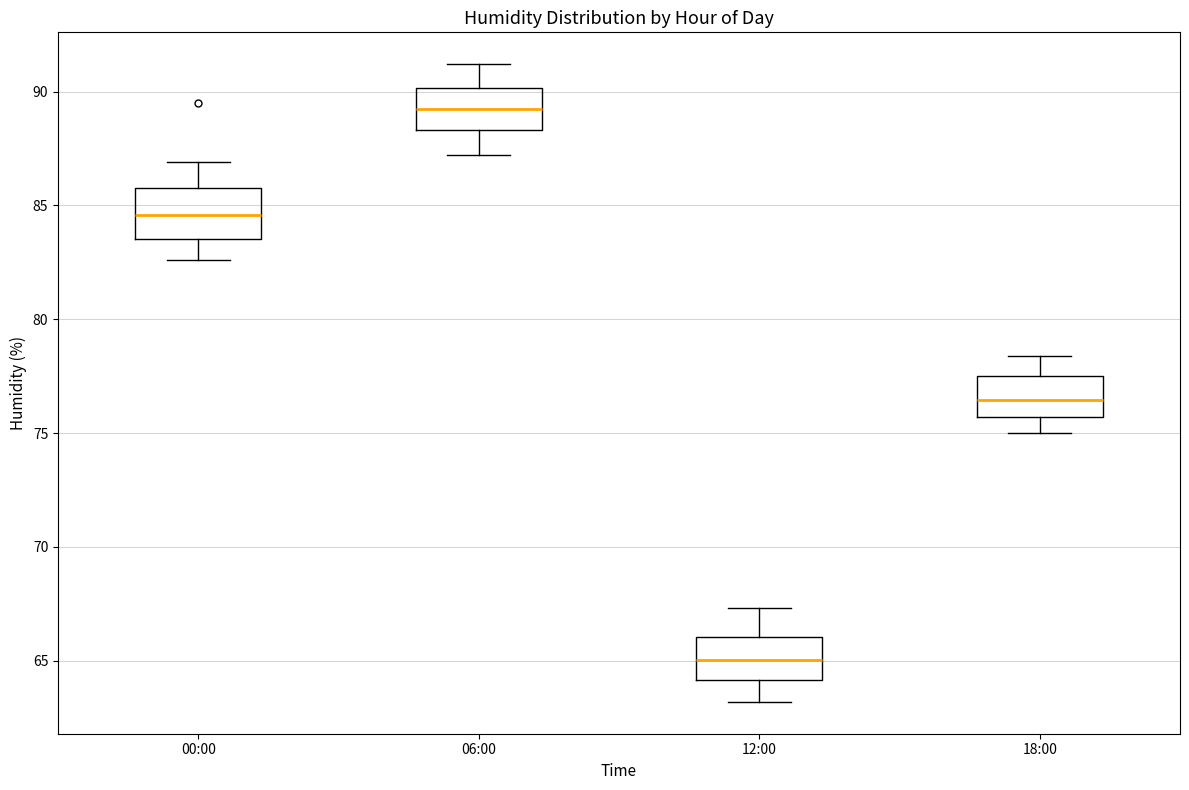

Reading left to right, transcribe this box plot: for each box, give where its median line is, the range the box spans, and where its two whiskers end, as read against the y-axis. The values are not printed on the chart, so give them approximately, as read against the axis.

00:00: median 84.5, box 83.5 to 86.0, whiskers 82.5 to 87.0
06:00: median 89.5, box 88.5 to 90.0, whiskers 87.0 to 91.0
12:00: median 65.0, box 64.0 to 66.0, whiskers 63.0 to 67.5
18:00: median 76.5, box 75.5 to 77.5, whiskers 75.0 to 78.5